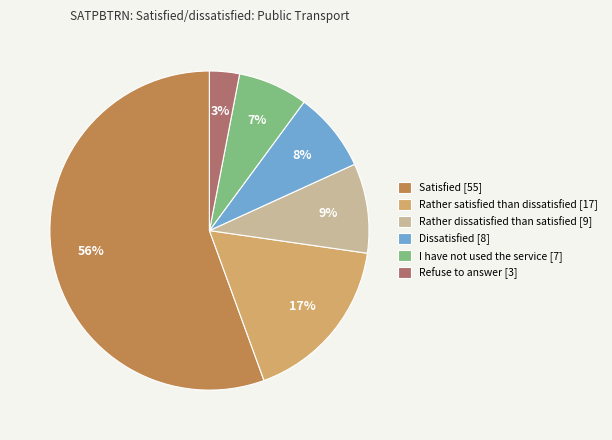

True or false: I have not used the service accounts for 7% of the total.

True